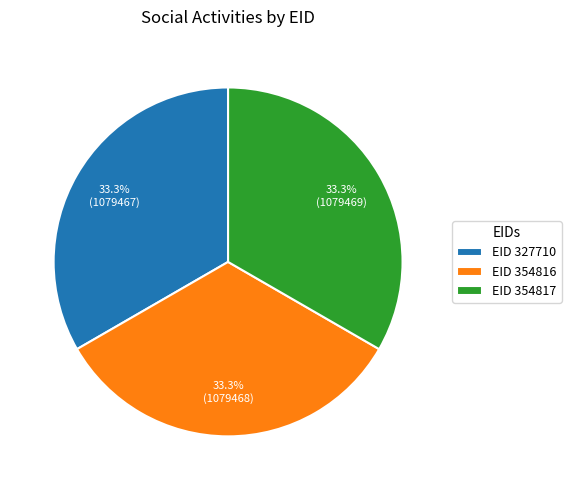

Combined, what portion of the pie is EID 354817 and EID 354816?

66.7%